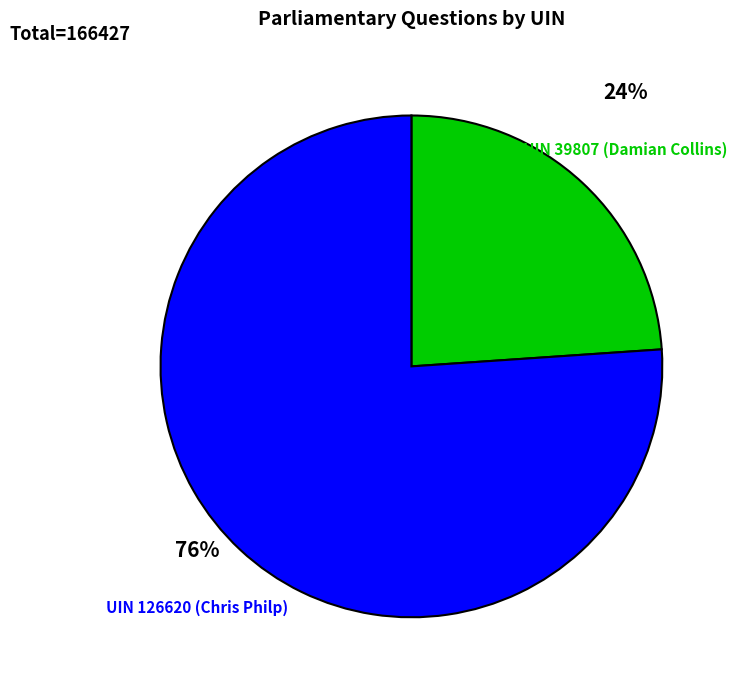

The UIN 126620 (Chris Philp) slice represents 76% of the pie. True or false?

True